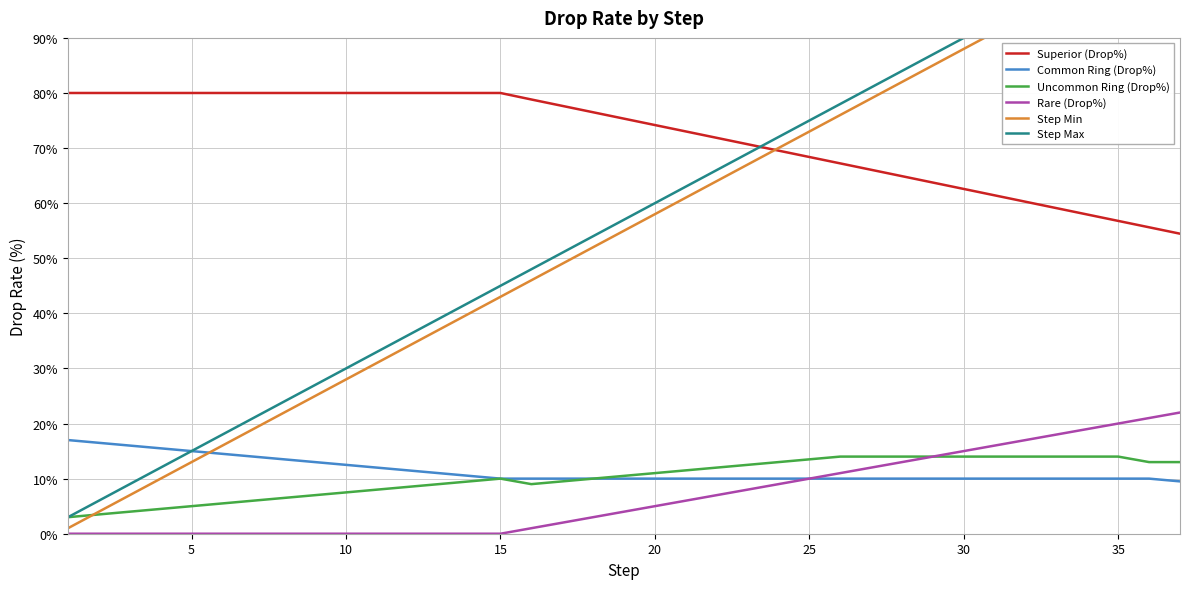

True or false: Rare (Drop%) and Uncommon Ring (Drop%) intersect in this chart.

False